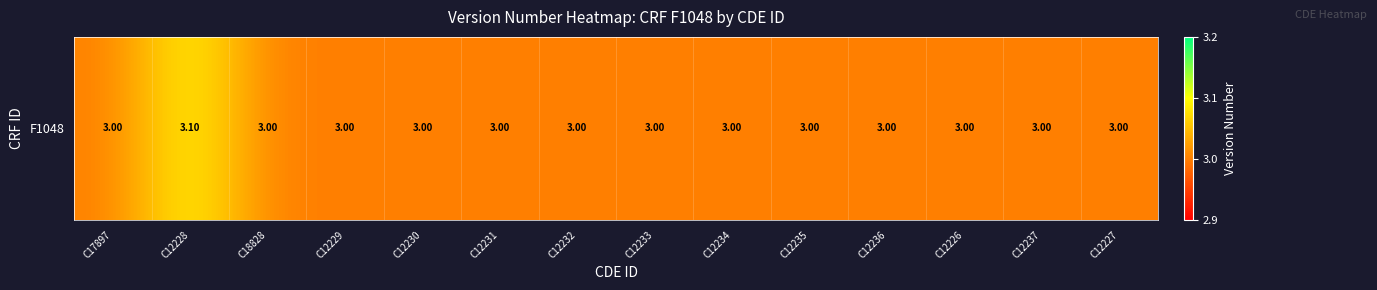

What is the maximum value shown in the chart?

3.1